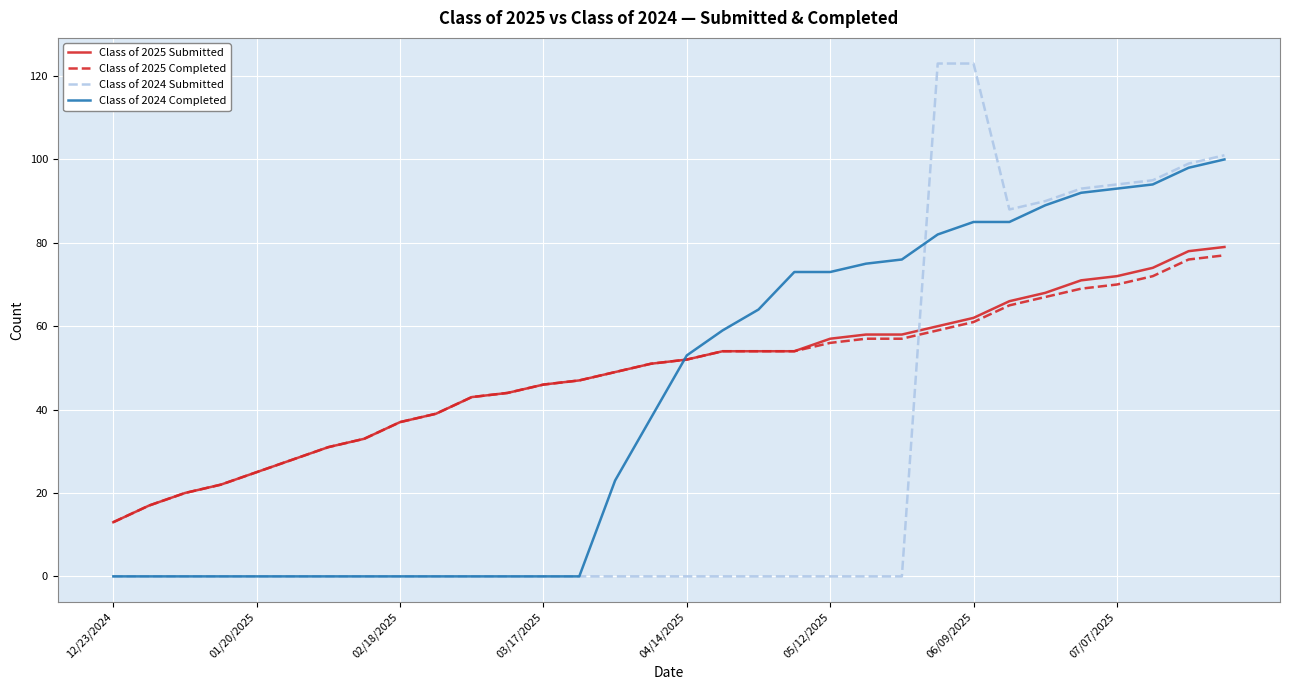

How many categories are shown in the chart?

32